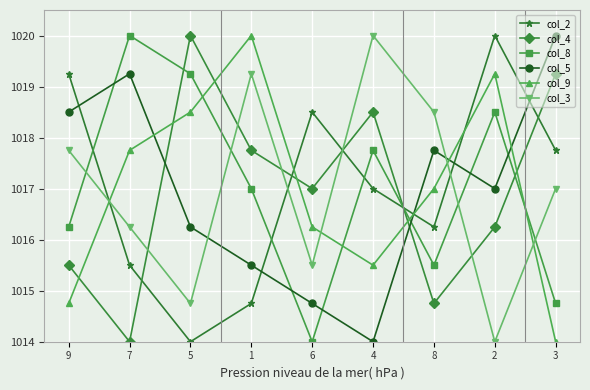

Rank the series at 4 from lowest to highest value.

col_5, col_9, col_2, col_8, col_4, col_3